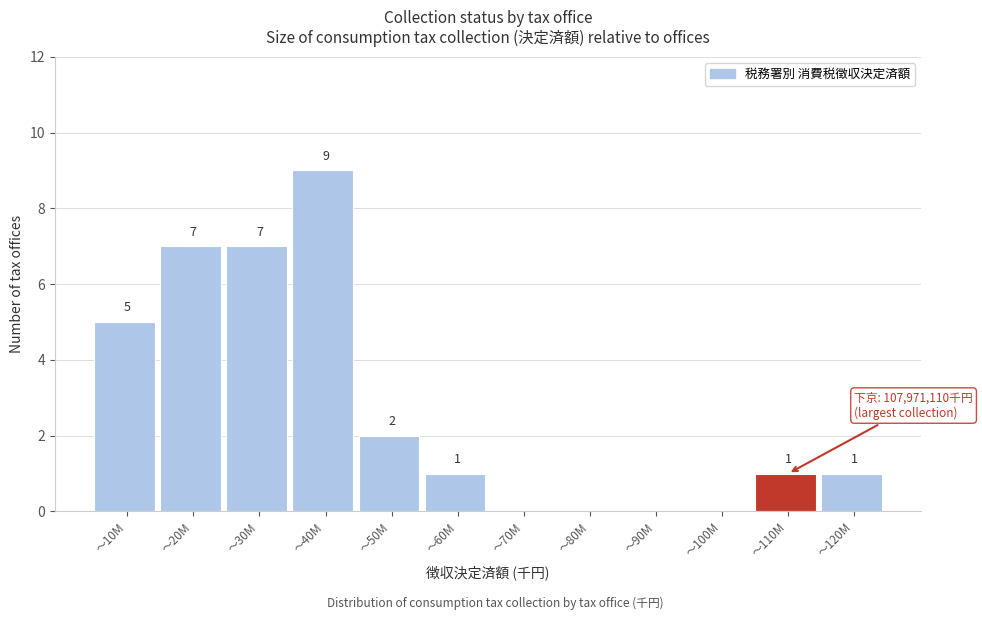

What is the sum of all values?

33